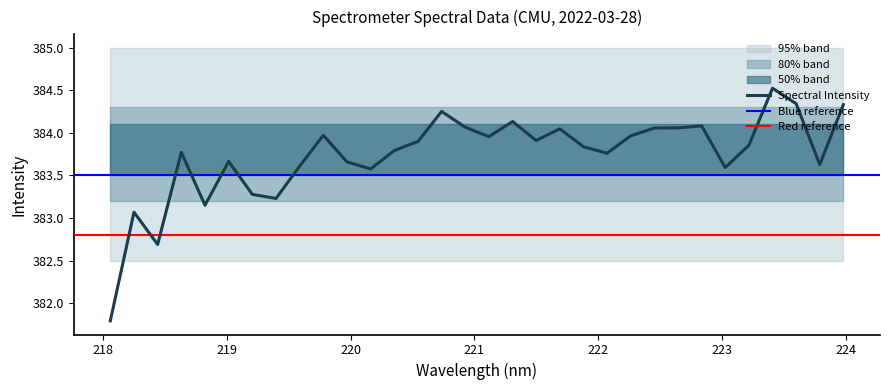

Which label corresponds to the largest value in the chart?

223.408